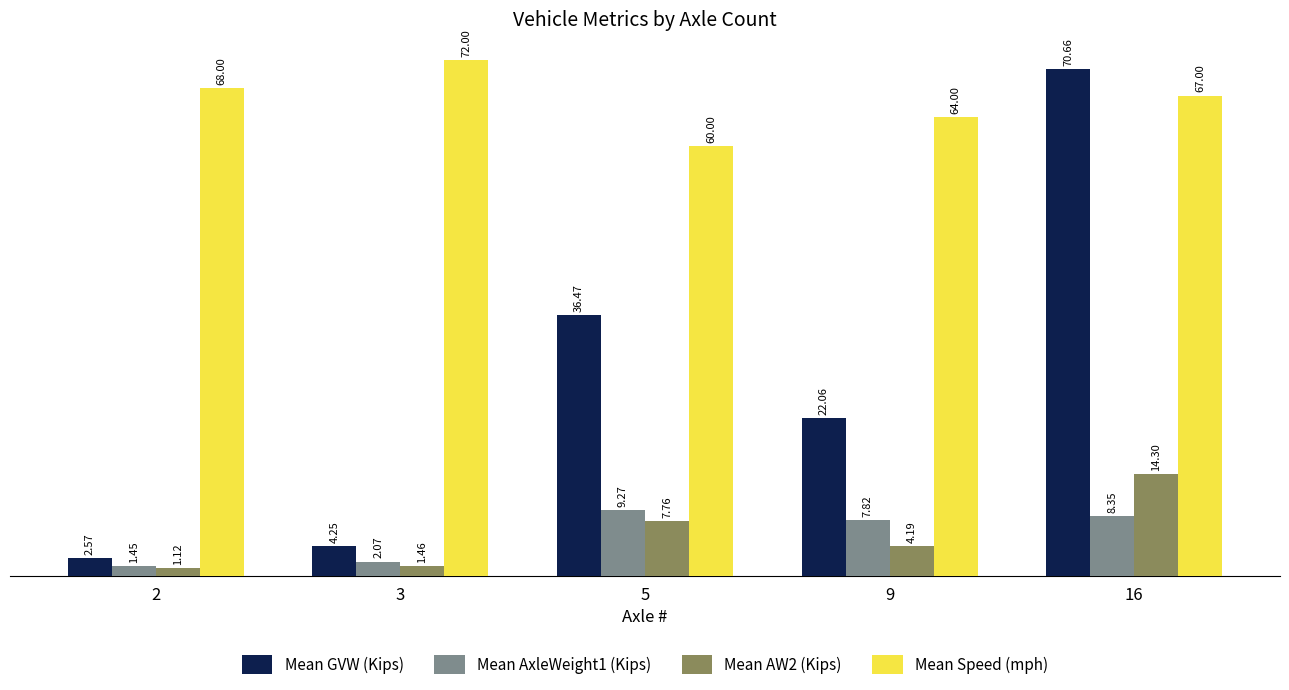

How many values in the Mean AW2 (Kips) series are below 4?

2